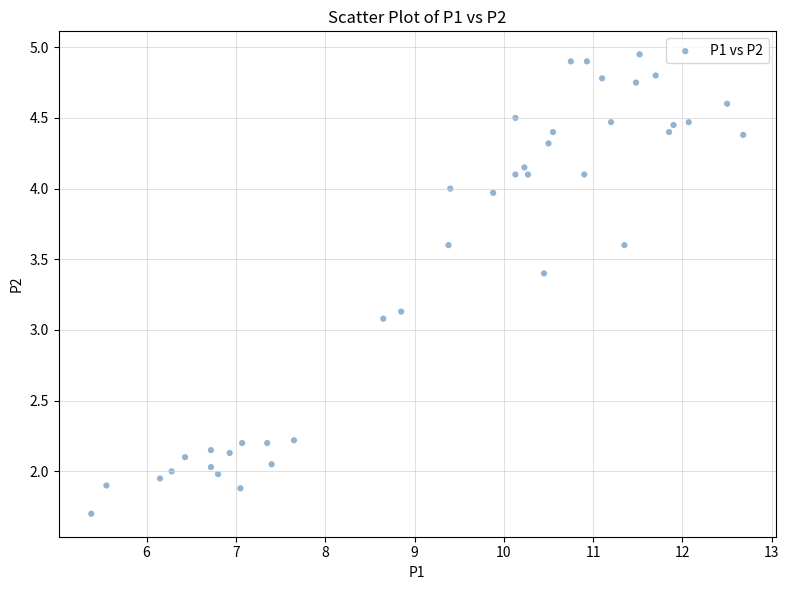

What Y value in the scatter plot is closest to 3?

3.1